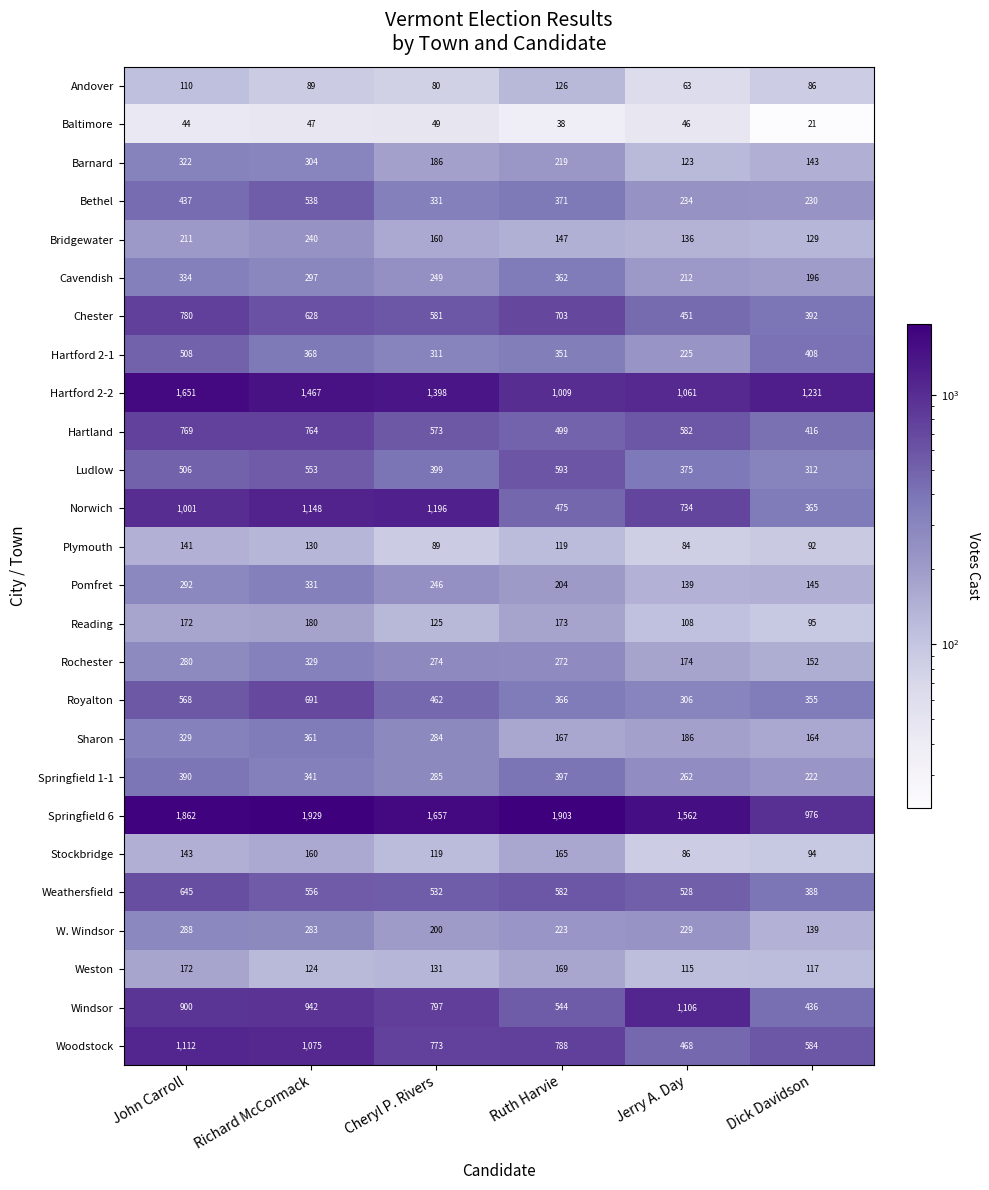

What value does the Chester series have at Dick Davidson, to the nearest 5?

390